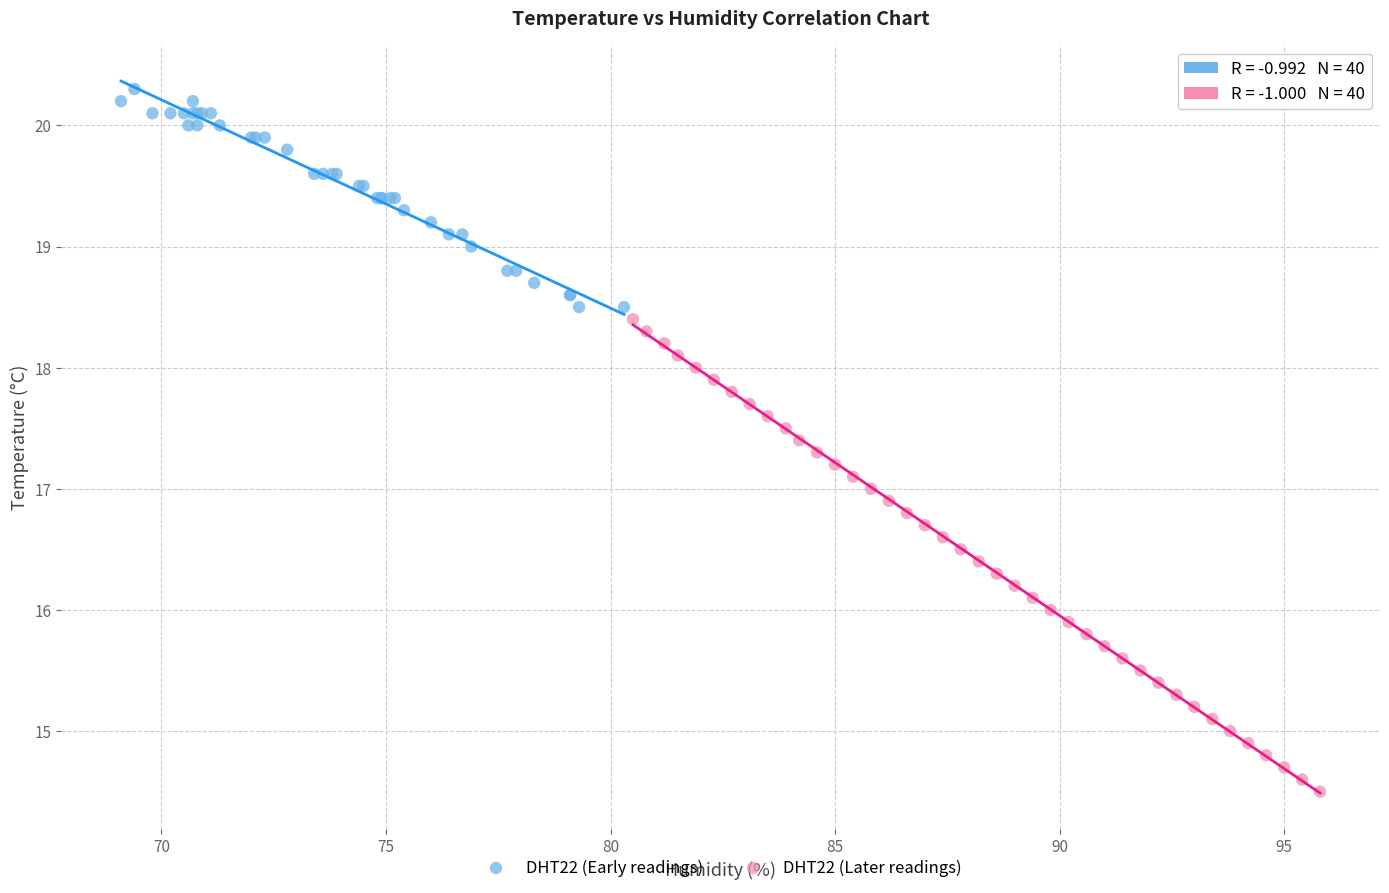

Which series reaches the minimum Y coordinate?

DHT22 (Later readings)